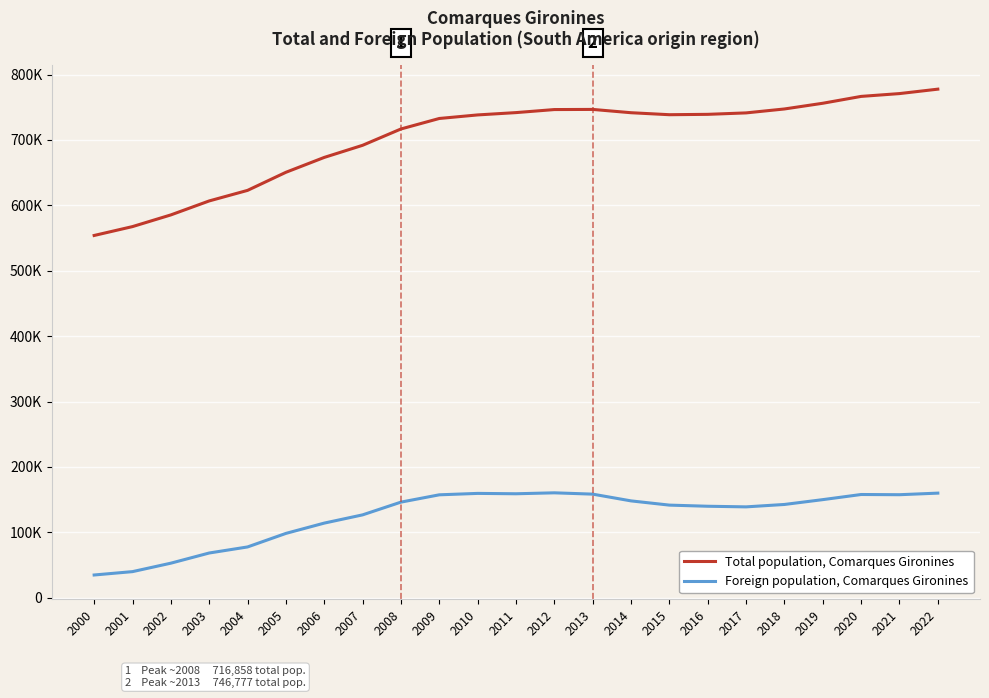

True or false: Total population, Comarques Gironines and Foreign population, Comarques Gironines cross at least once.

False